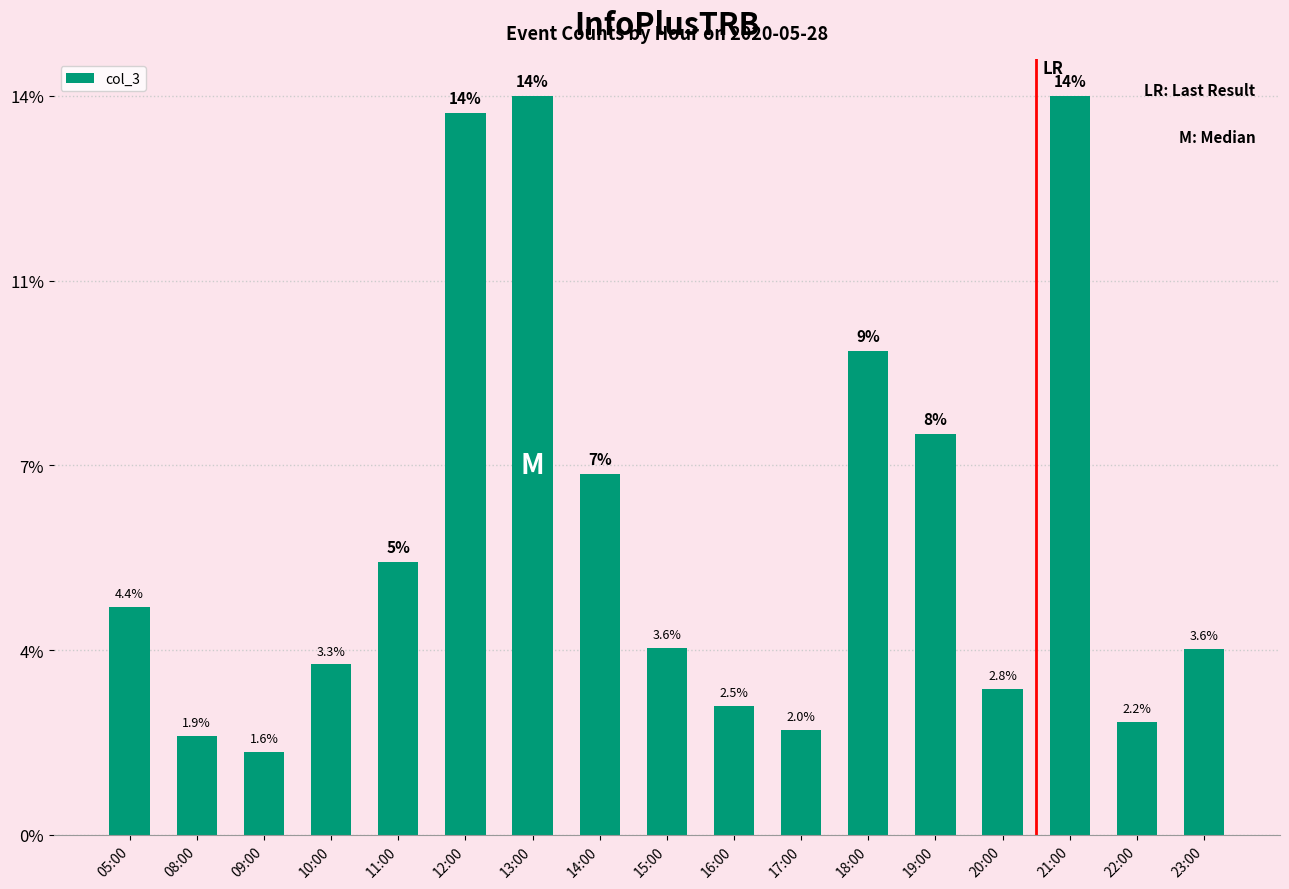

Are the bars horizontal?

No